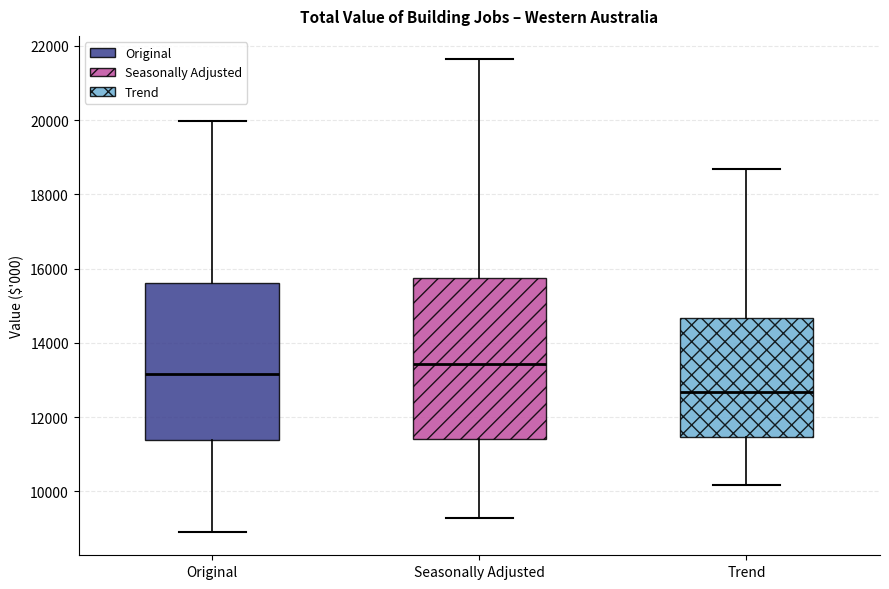

Where does the median line of the box for Seasonally Adjusted sit on the y-axis? The values are not printed on the chart, so give them approximately, as read against the axis.

13400